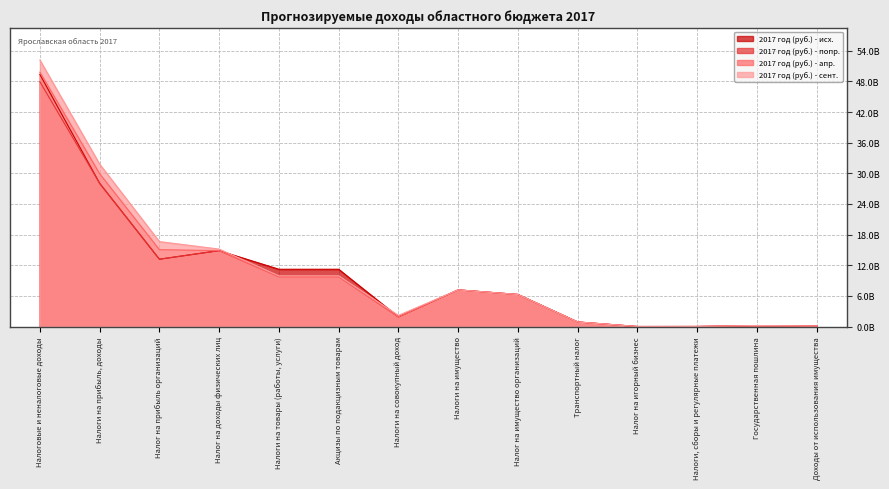

What is the maximum value for 2017 год (руб.) - сент.?

52182135678